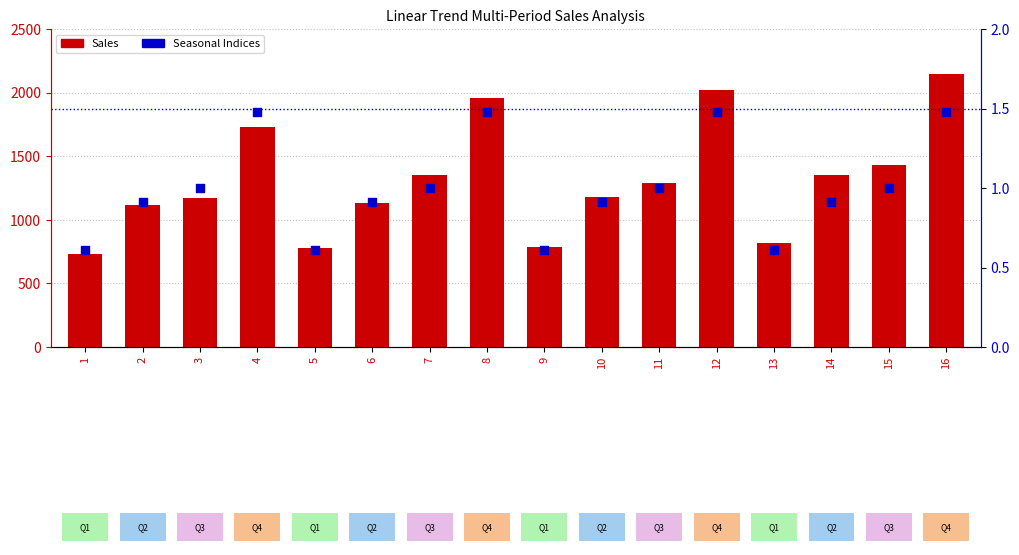

What is the total value across all series at 1?

730.6